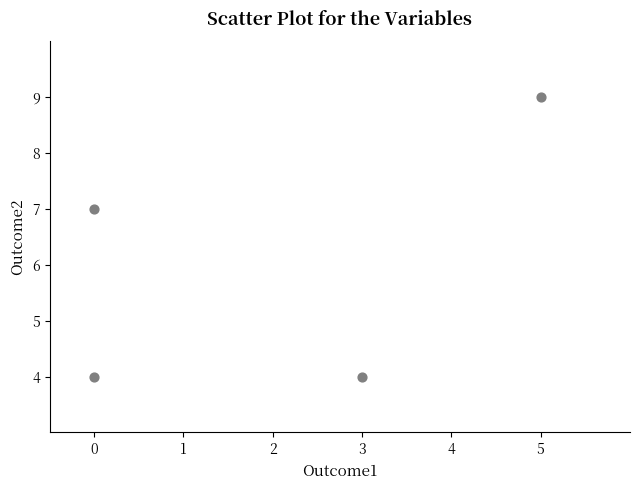

What Y value in the scatter plot is closest to 6?

7